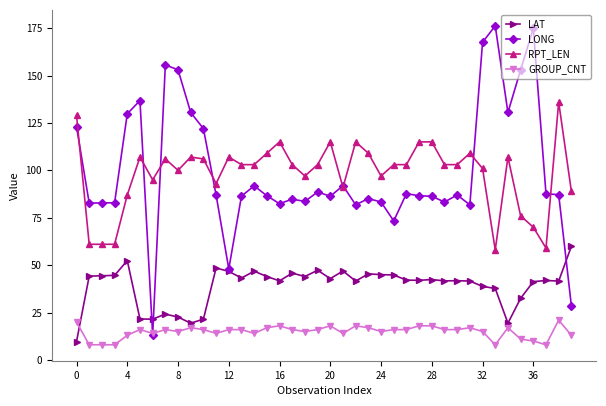

How many data points in GROUP_CNT are less than 16?

17